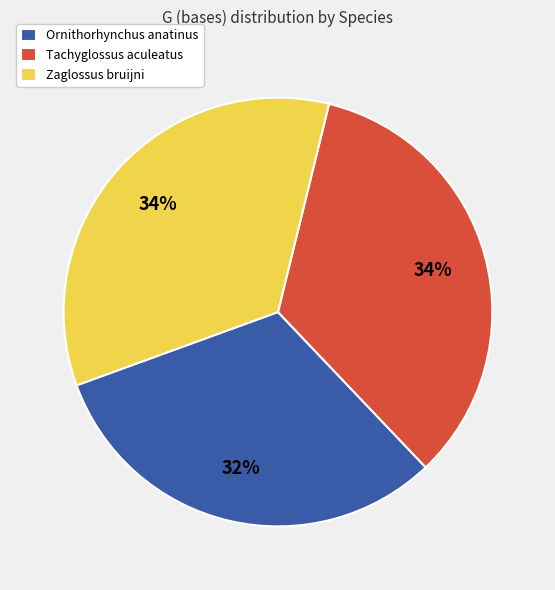

Is there a majority slice in this chart?

No